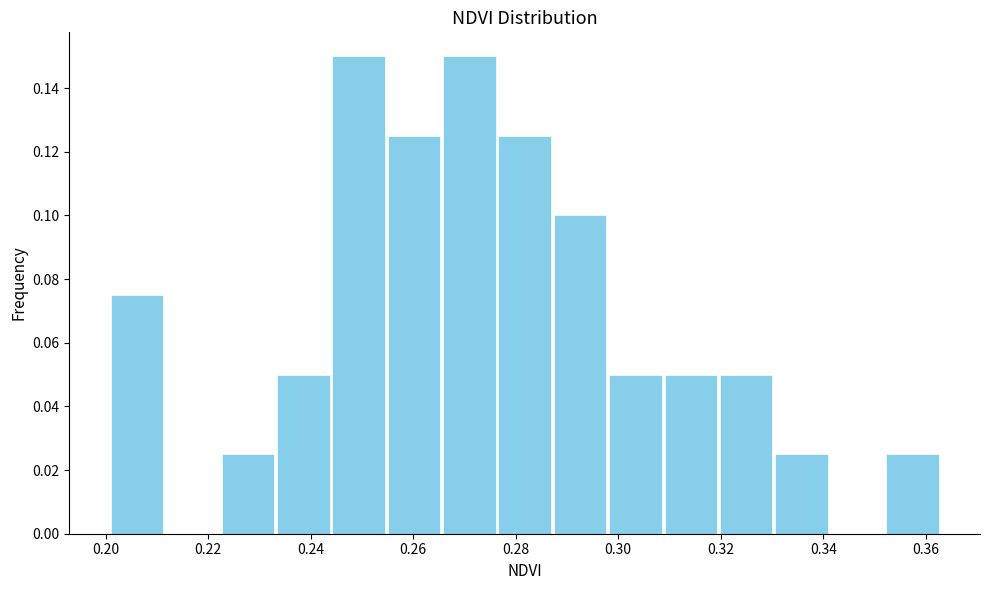

What is the height of the bar covering 0.352 to 0.362 on the x-axis? Neither the bar edges nor the heights are printed on the chart, so give them approximately, as read against the axes.

0.026